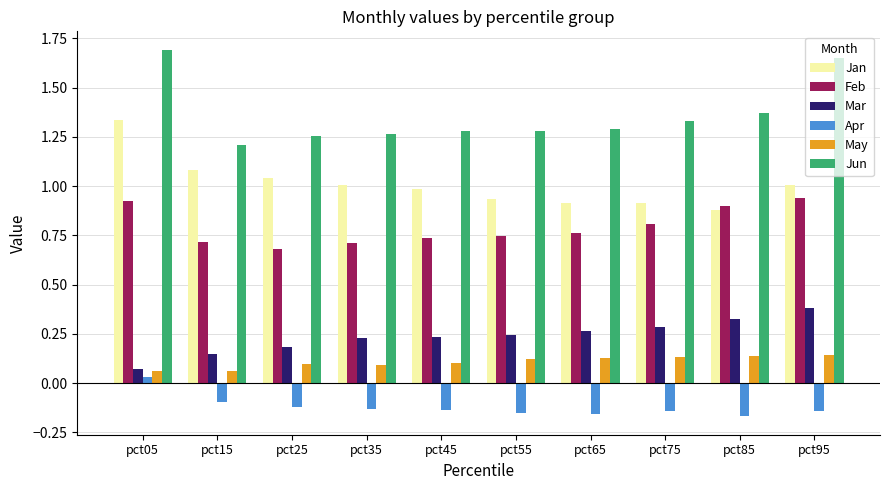

Is it true that May equals 0.2 at pct85?

False